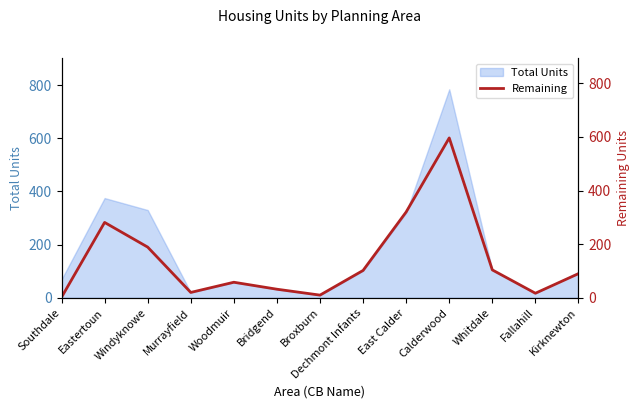

Reading left to right, what are all the values shown in this chart?

2	281	189	20	58	32	10	102	320	596	104	17	90